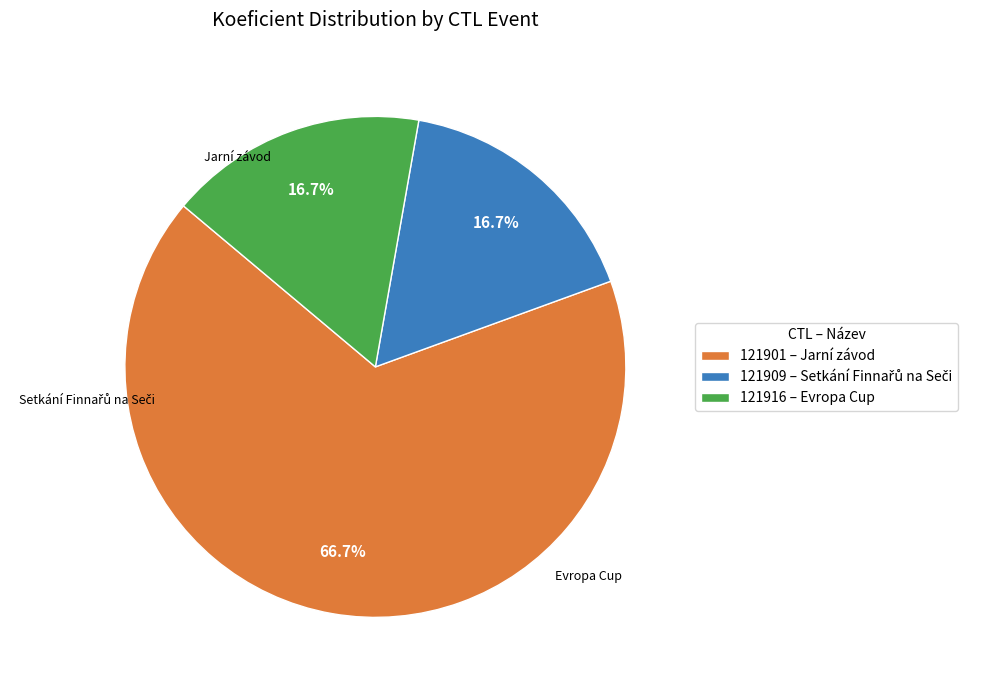

Count the number of slices in the pie.

3